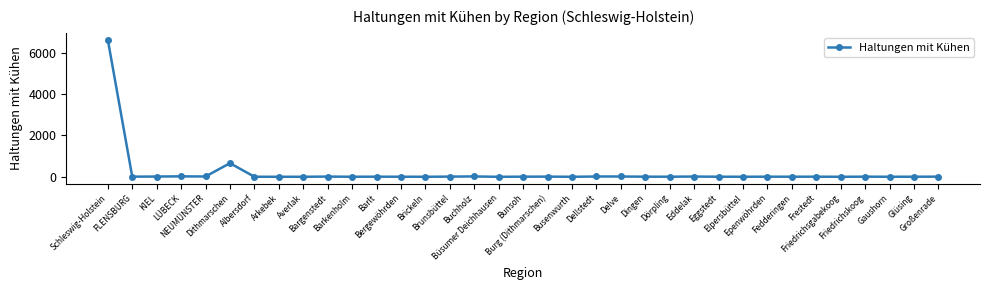

What is the change in value from NEUMÜNSTER to Glüsing?

-11